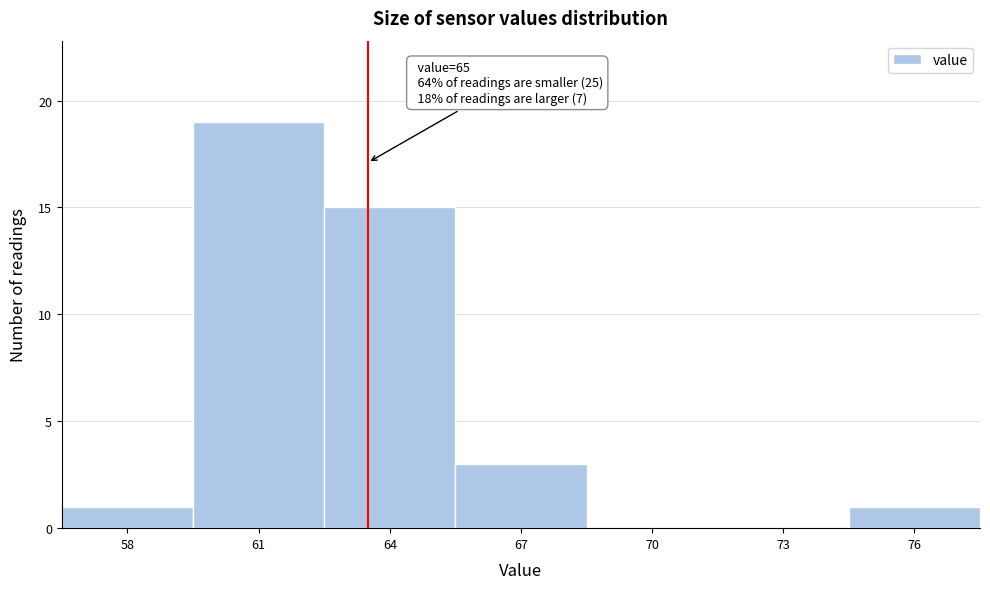

Reading right to left, what are all the values shown in this chart?

76=1	73=0	70=0	67=3	64=15	61=19	58=1